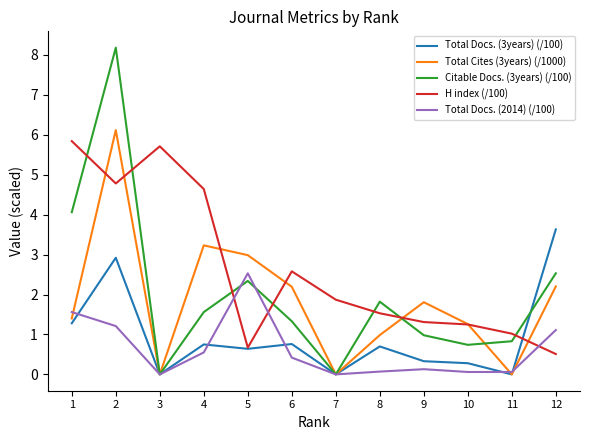

Which series ends up on top after the final intersection of Total Docs. (3years) (/100) and Citable Docs. (3years) (/100)?

Total Docs. (3years) (/100)